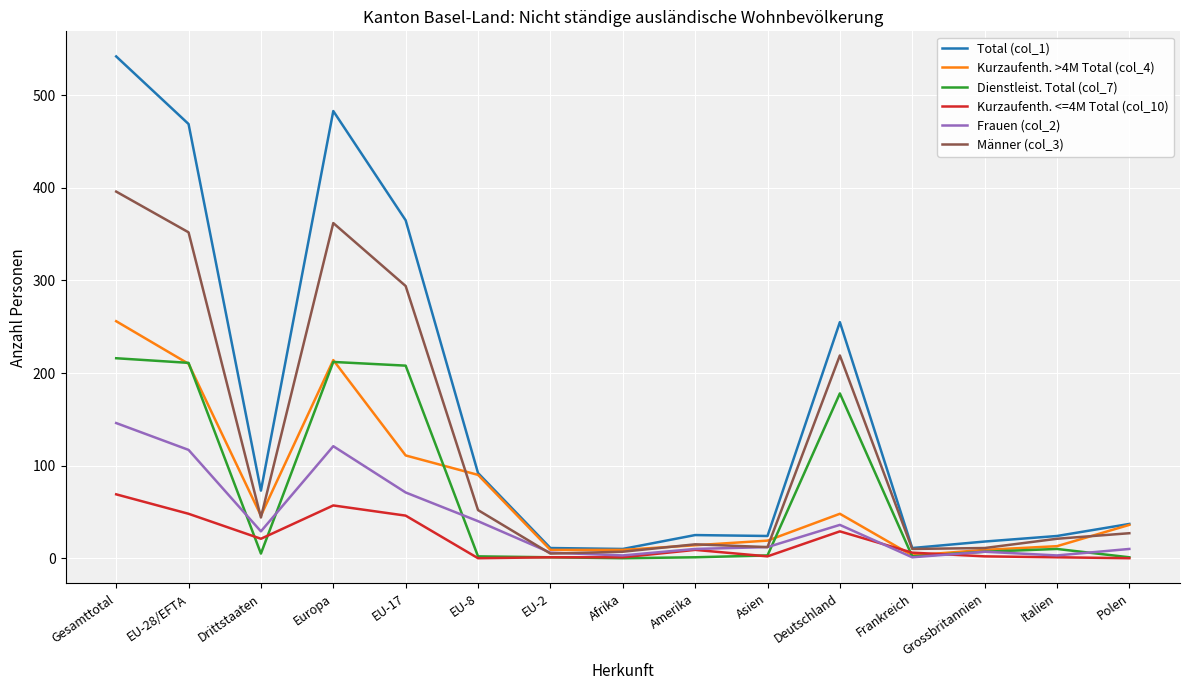

Does the chart display data point markers on the line(s)?

No